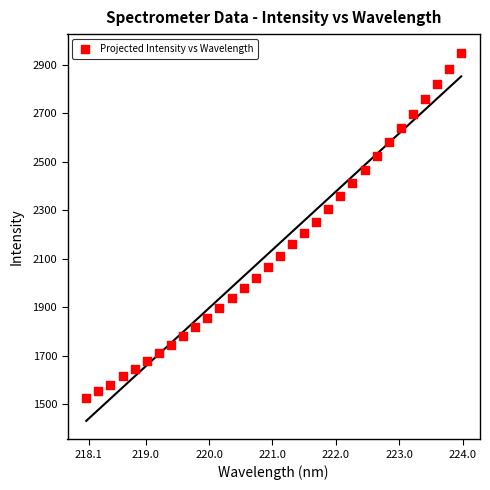

What is the range of X values (max minus min)?

5.9